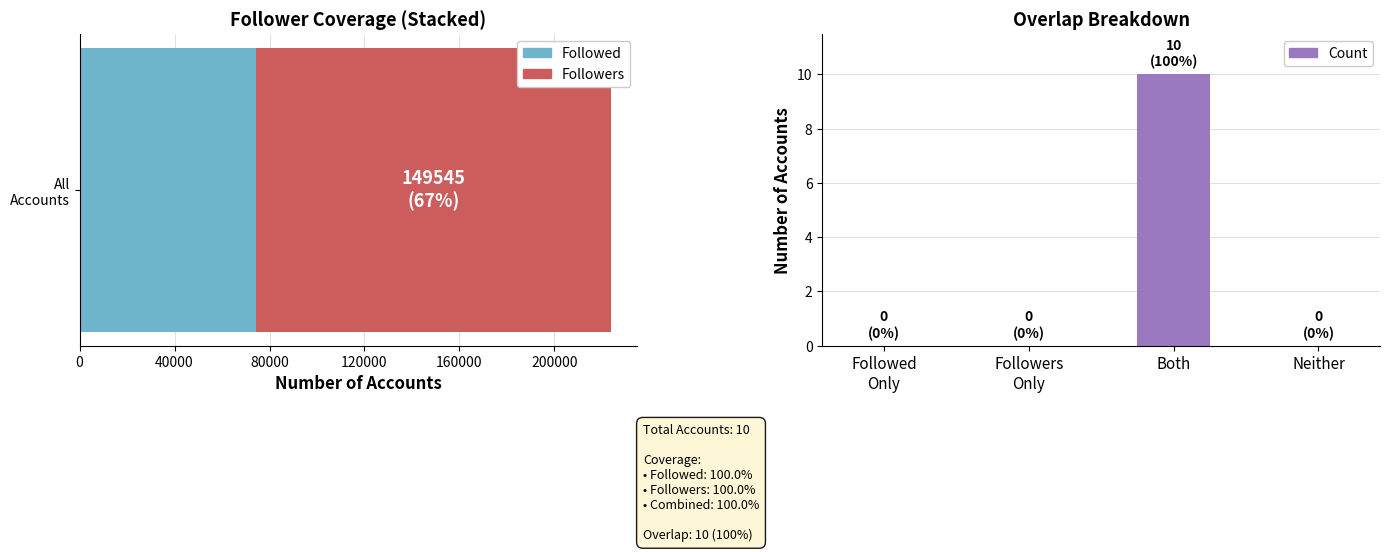

What value does the data have at Both, to the nearest 5?

10